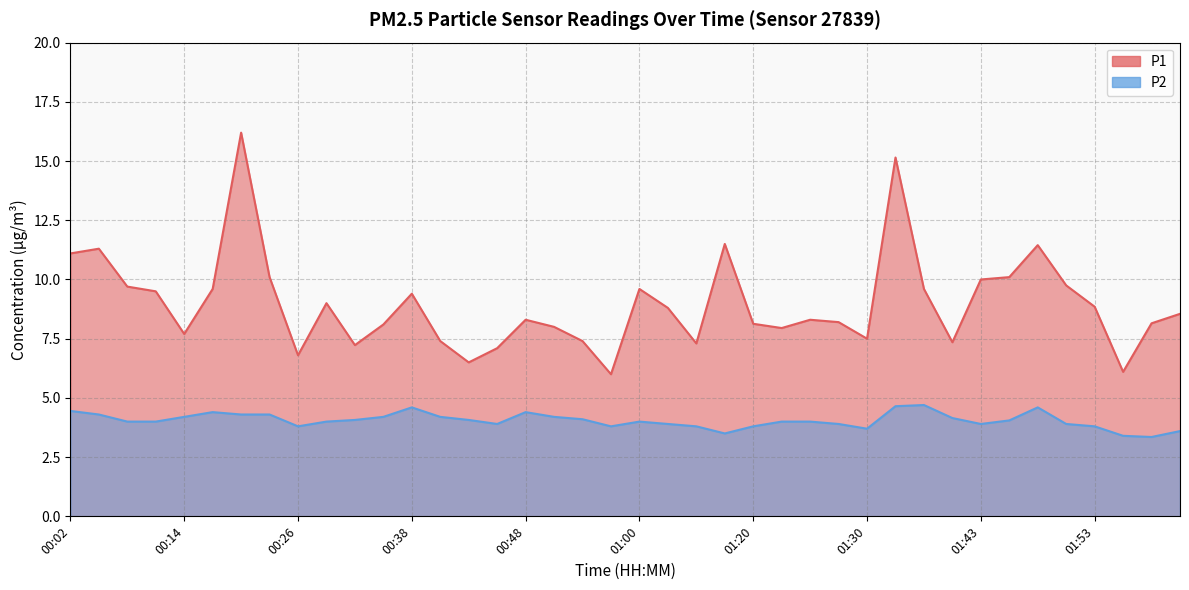

True or false: P2 has more than 2 points higher than both neighbors.

True